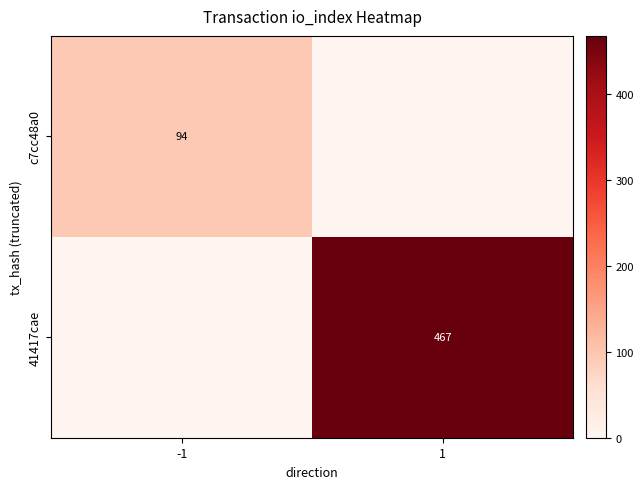

The c7cc48a0 series shows 21 at -1. True or false?

False